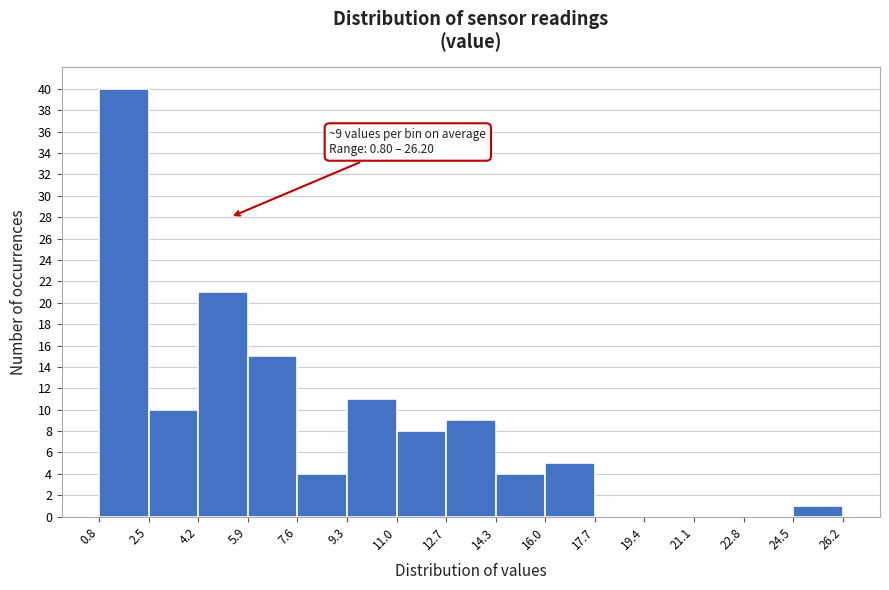

Which range on the x-axis has the tallest bar?

0.8 to 2.5